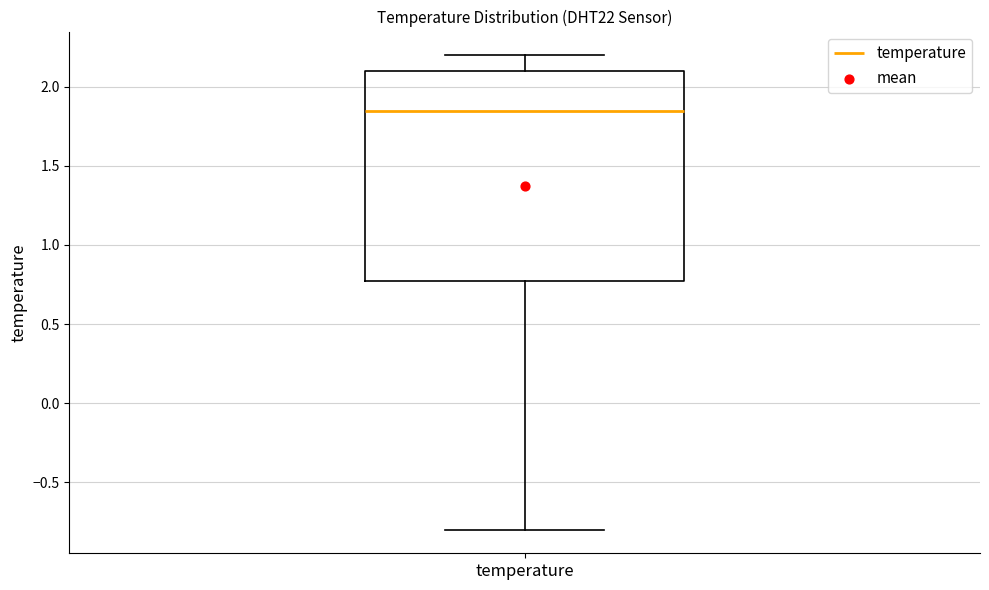

Read this box plot against the y-axis: the position of the median line, the range covered by the box, and the ends of both whiskers. The values are not printed on the chart, so give them approximately, as read against the axis.

median 1.85, box 0.80 to 2.10, whiskers -0.80 to 2.20